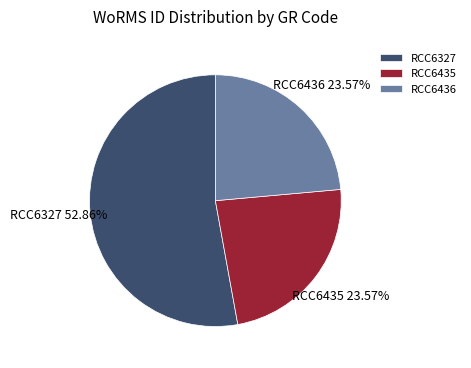

To the nearest percent, what portion does RCC6436 represent?

24%